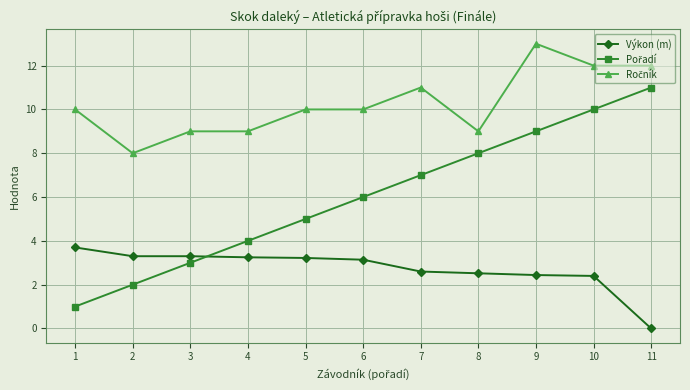

How many series are shown in this chart?

3